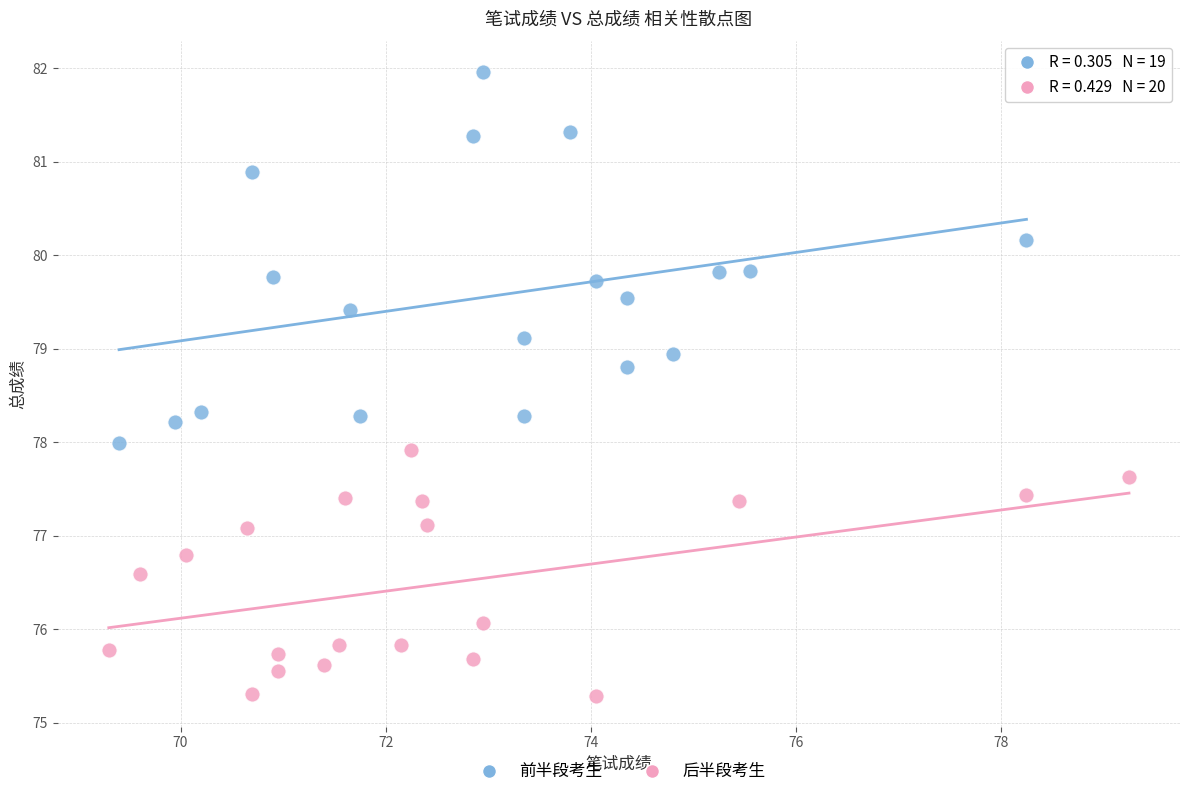

Which series has the largest Y range (max minus min)?

前半段考生